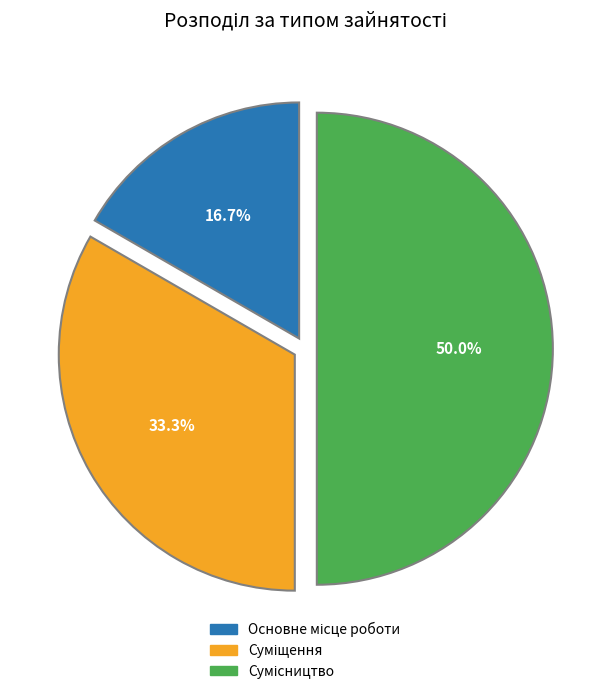

What is the largest slice in the pie chart?

Сумісництво